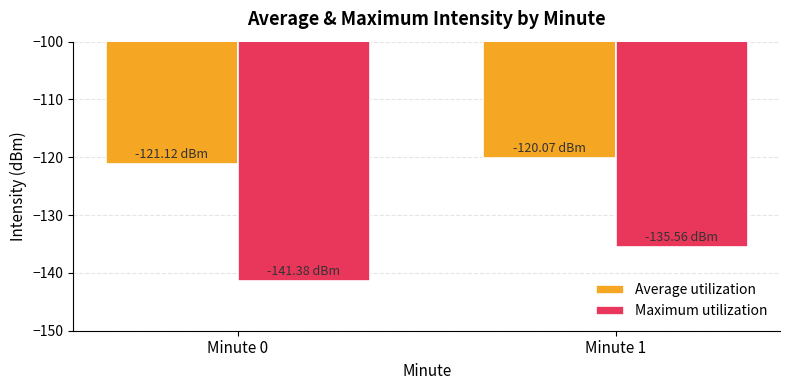

What is the total value across all series at Minute 1?

-255.6